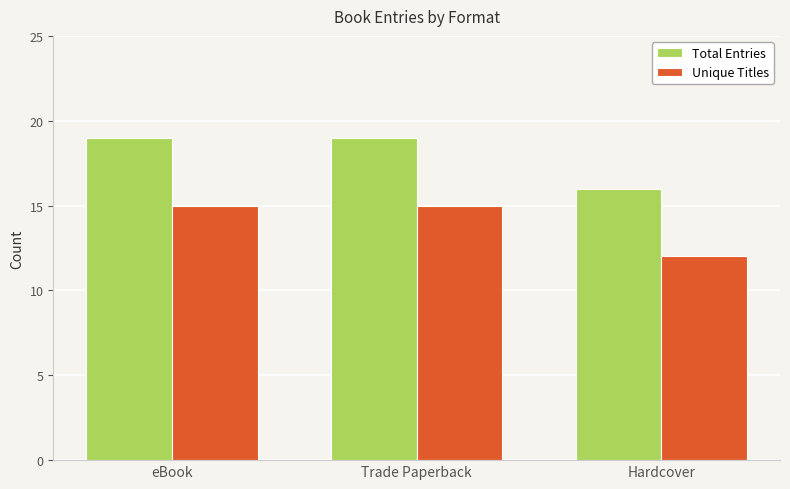

What is the maximum value shown in the chart?

19